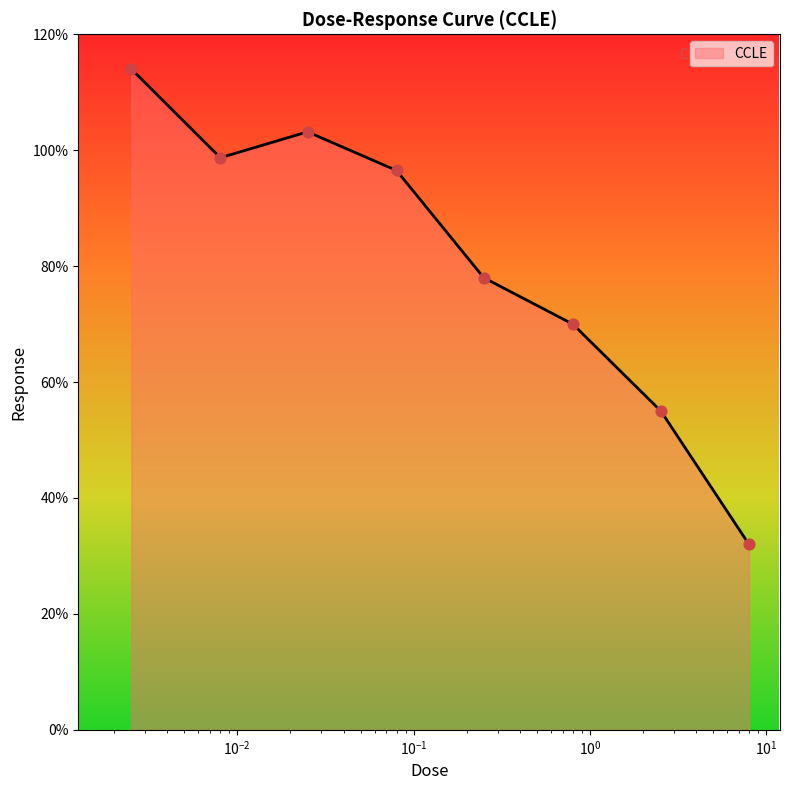

What is the sum of all values?

647.4